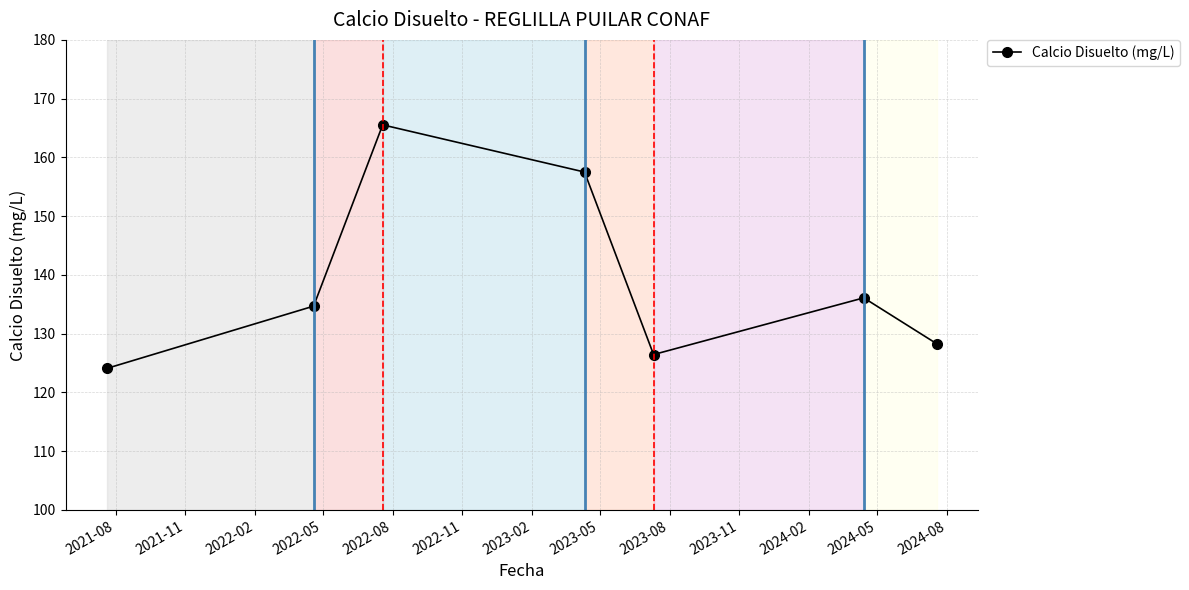

True or false: there are more than 0 points higher than both neighbors.

True